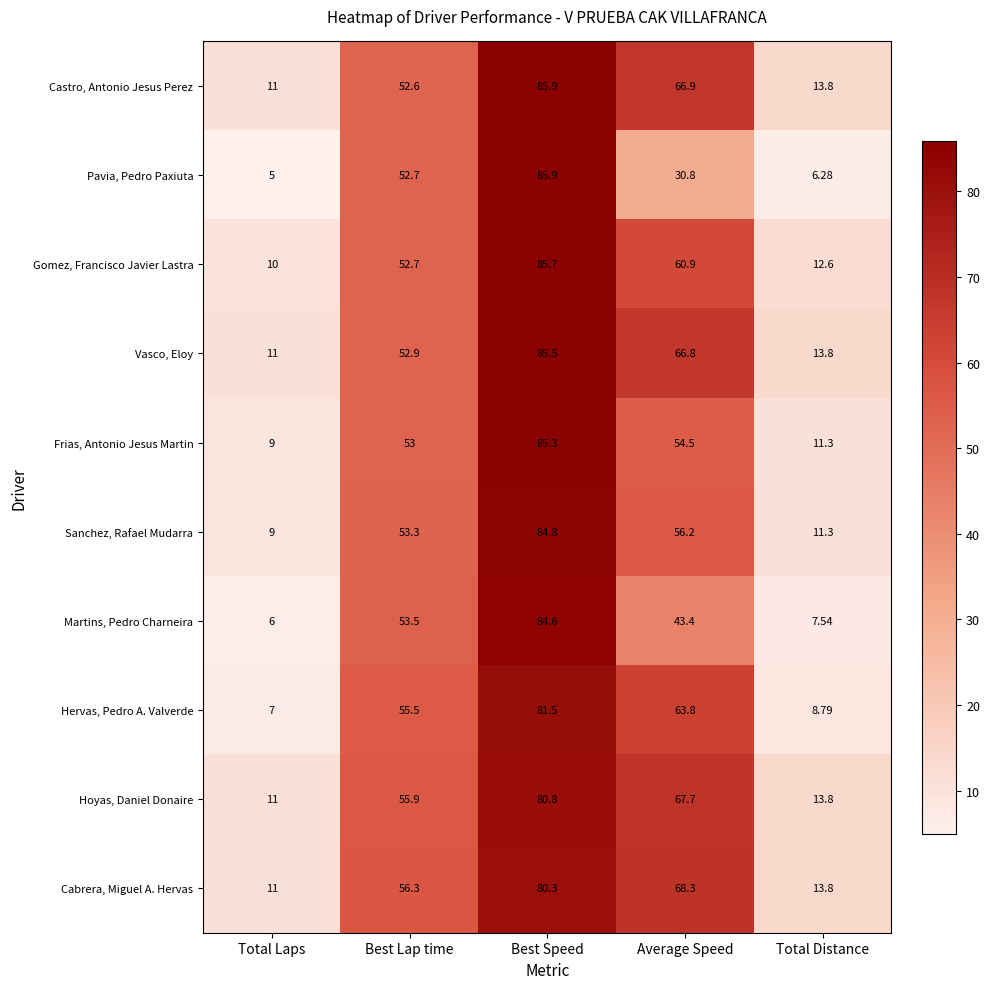

Which category has the highest value across all series?

Best Speed